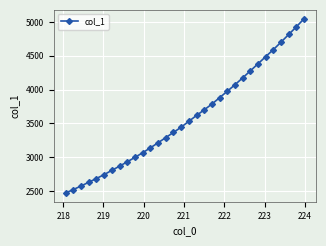

What is the smallest value displayed?

2470.9